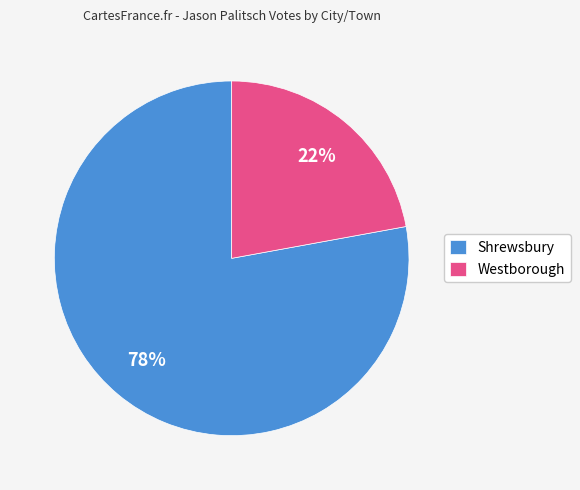

Between Westborough and Shrewsbury, which is larger?

Shrewsbury